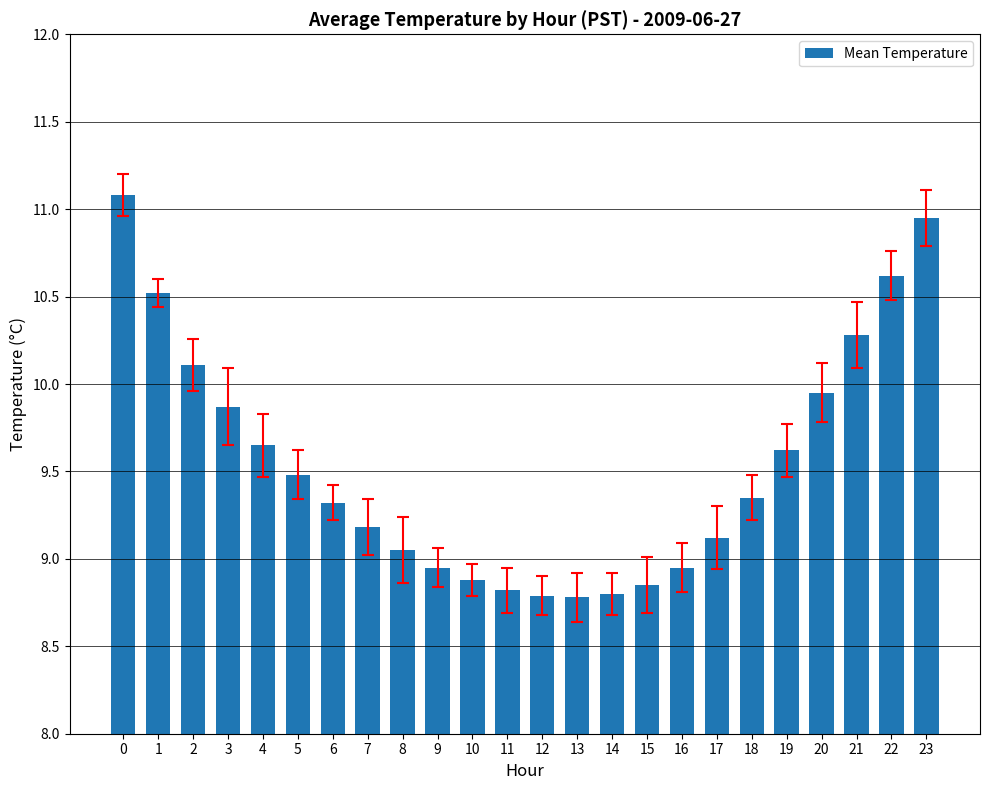

What is the change in value from 1 to 20?

-0.6